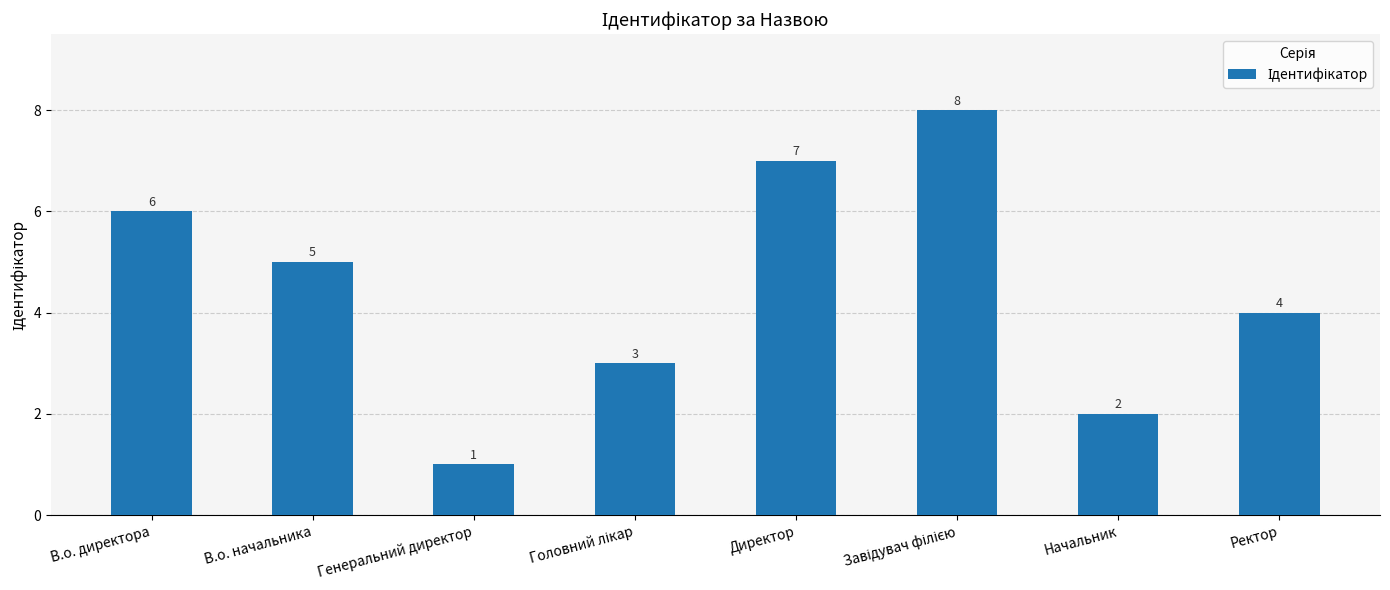

Count the number of categories in the chart.

8